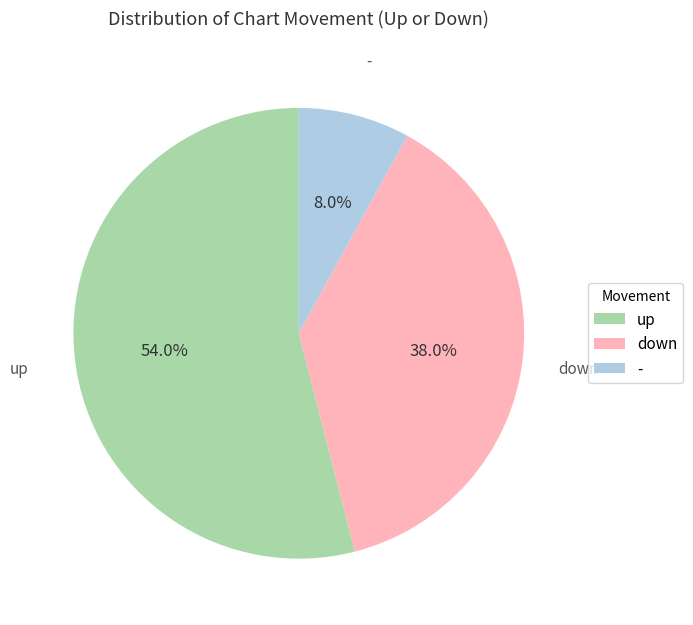

Rank the categories by value from lowest to highest.

-, down, up